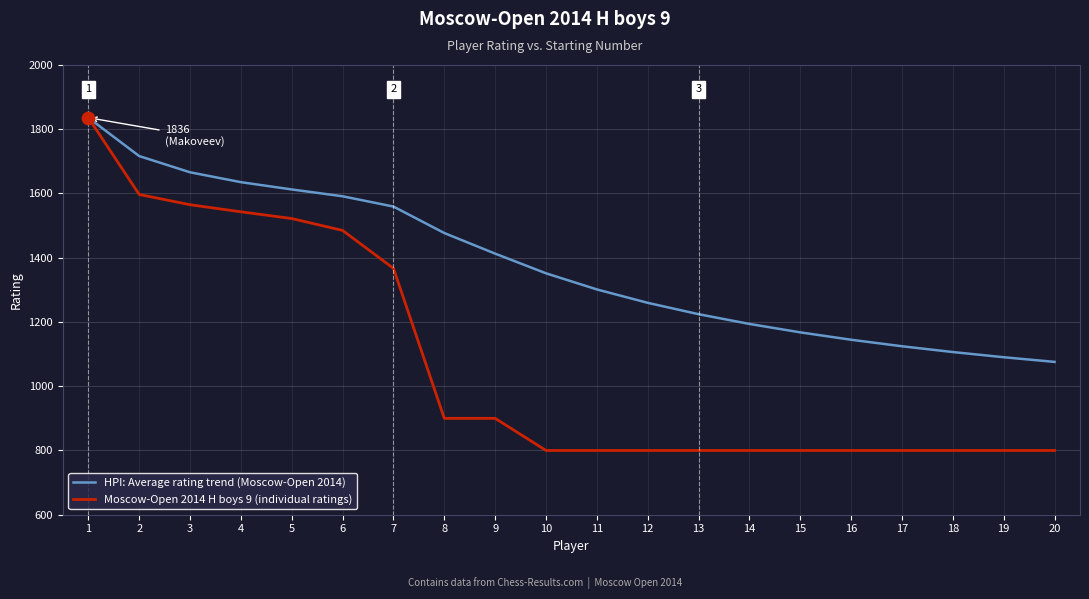

Between 2 and 12, which series saw the biggest shift?

Moscow-Open 2014 H boys 9 (individual ratings)